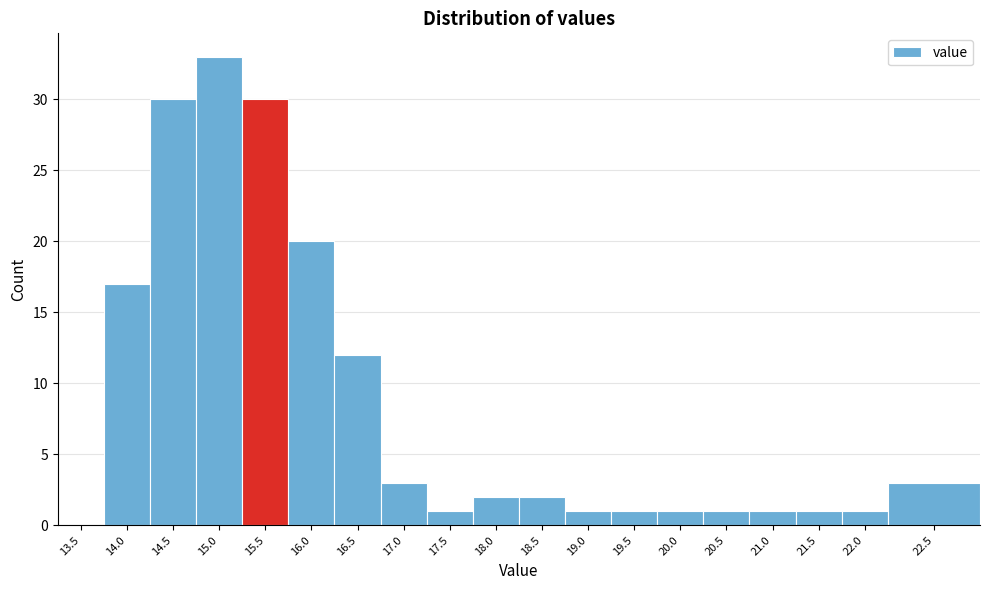

Reading left to right, list all the values displayed in this chart.

13.5=0	14.0=17	14.5=30	15.0=33	15.5=30	16.0=20	16.5=12	17.0=3	17.5=1	18.0=2	18.5=2	19.0=1	19.5=1	20.0=1	20.5=1	21.0=1	21.5=1	22.0=1	22.5=3